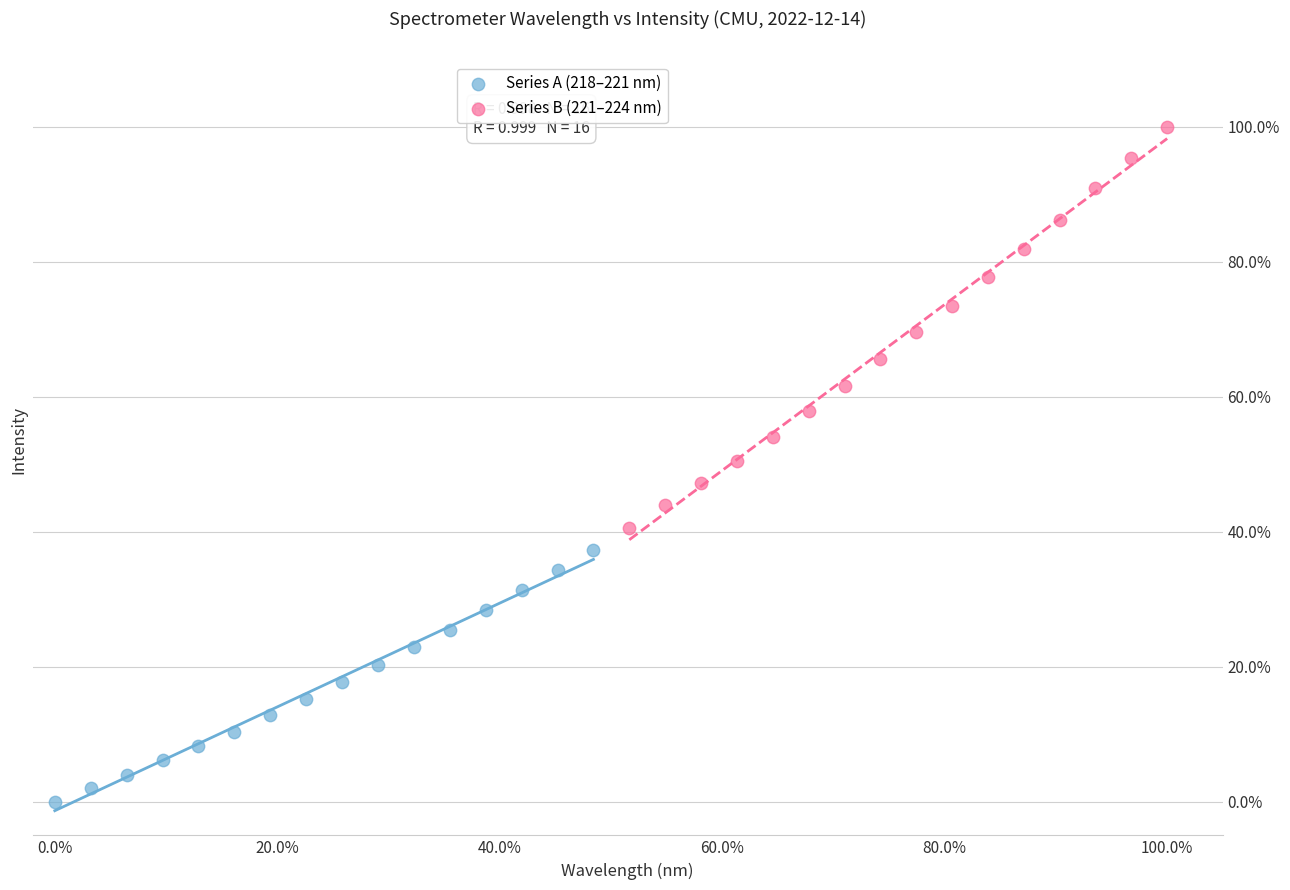

Which series has the widest spread of Y values?

Series B (221–224 nm)